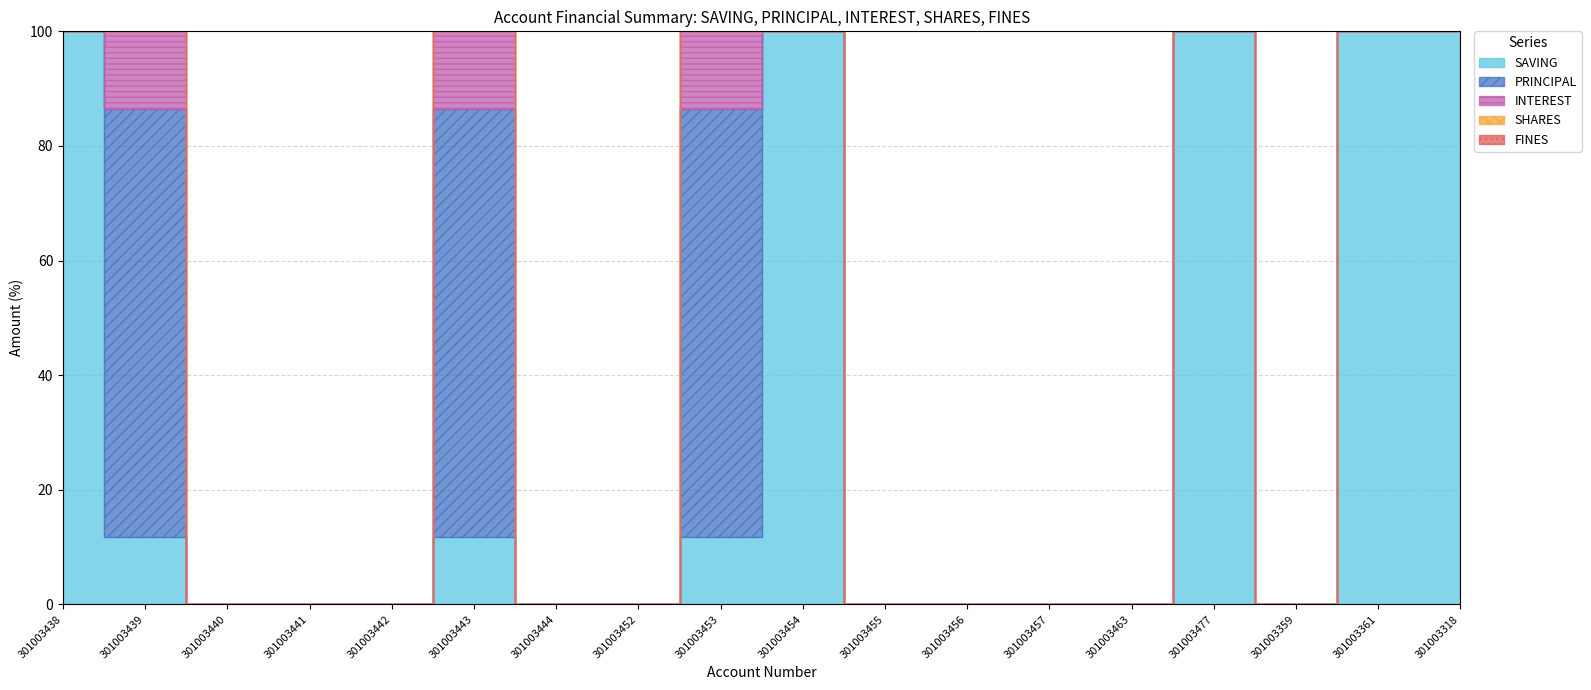

Is the value of SAVING at 301003453 greater than the value of FINES at 301003444?

Yes